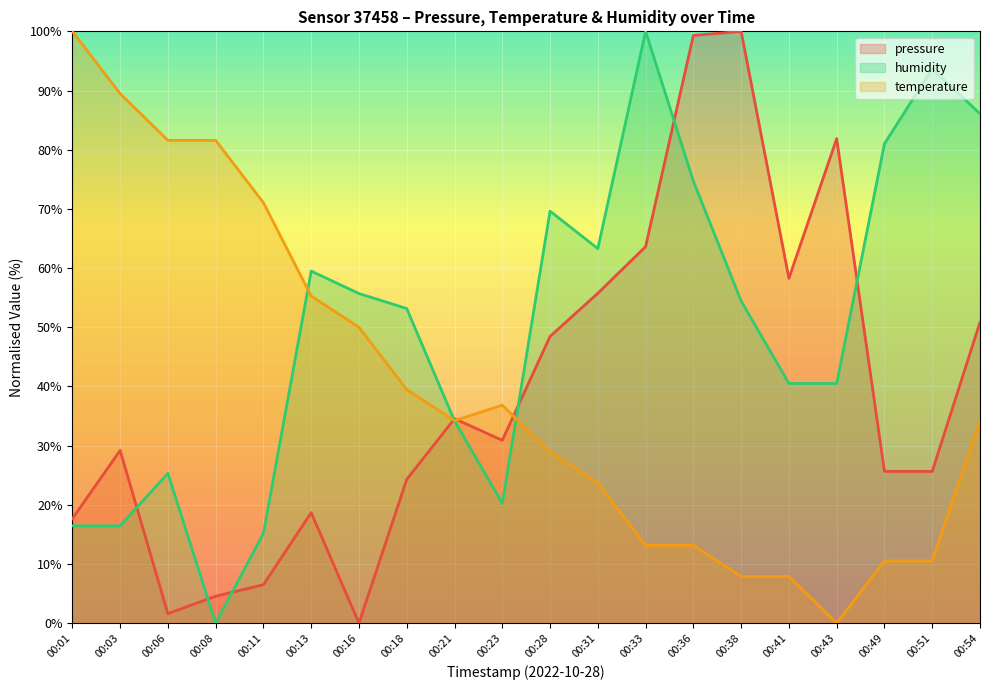

The temperature series shows 34.2 at 00:21. True or false?

True